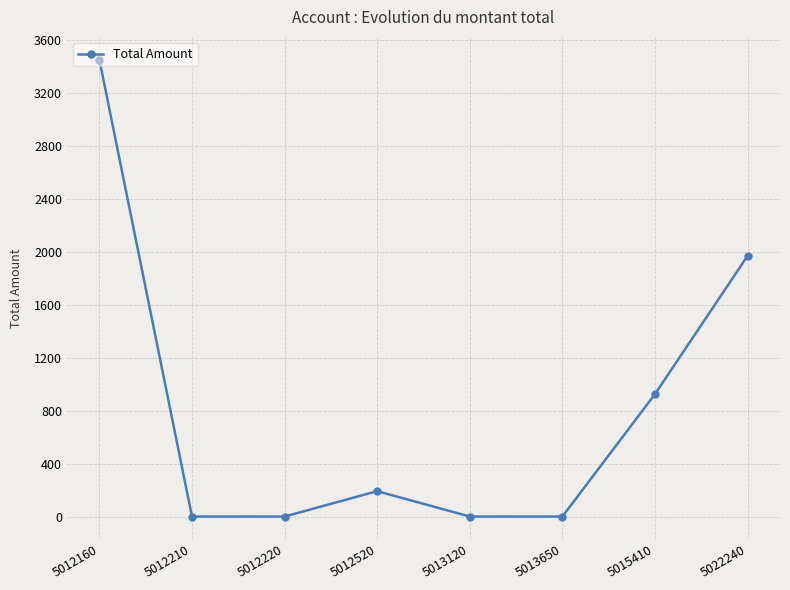

How many series are shown in this chart?

1